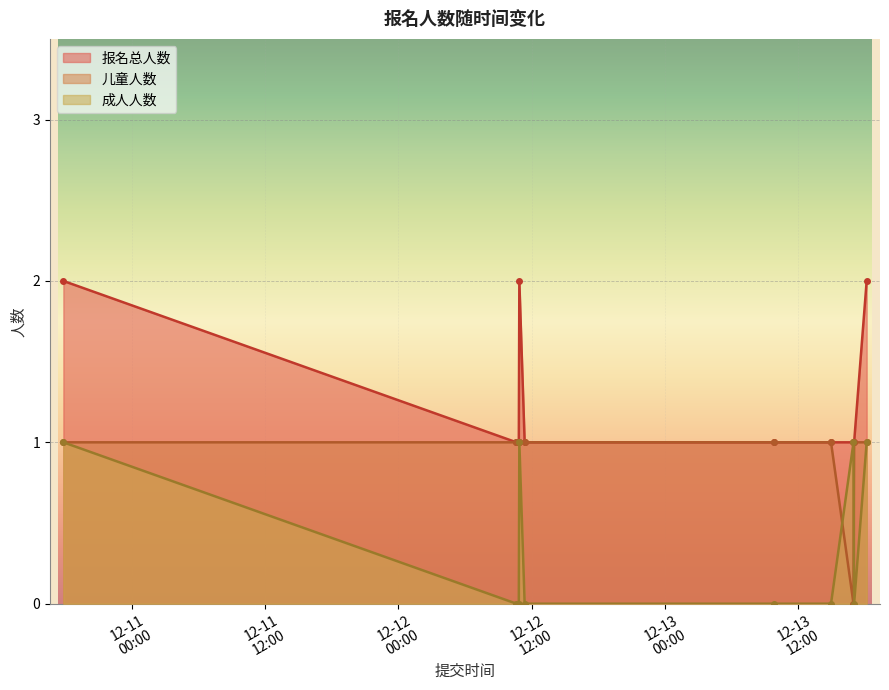

Reading right to left, what are all the values shown in this chart?

成人人数: 1	0	1	0	0	0	1	0	0	1
儿童人数: 1	1	0	1	1	1	1	1	1	1
报名总人数: 2	1	1	1	1	1	2	1	1	2